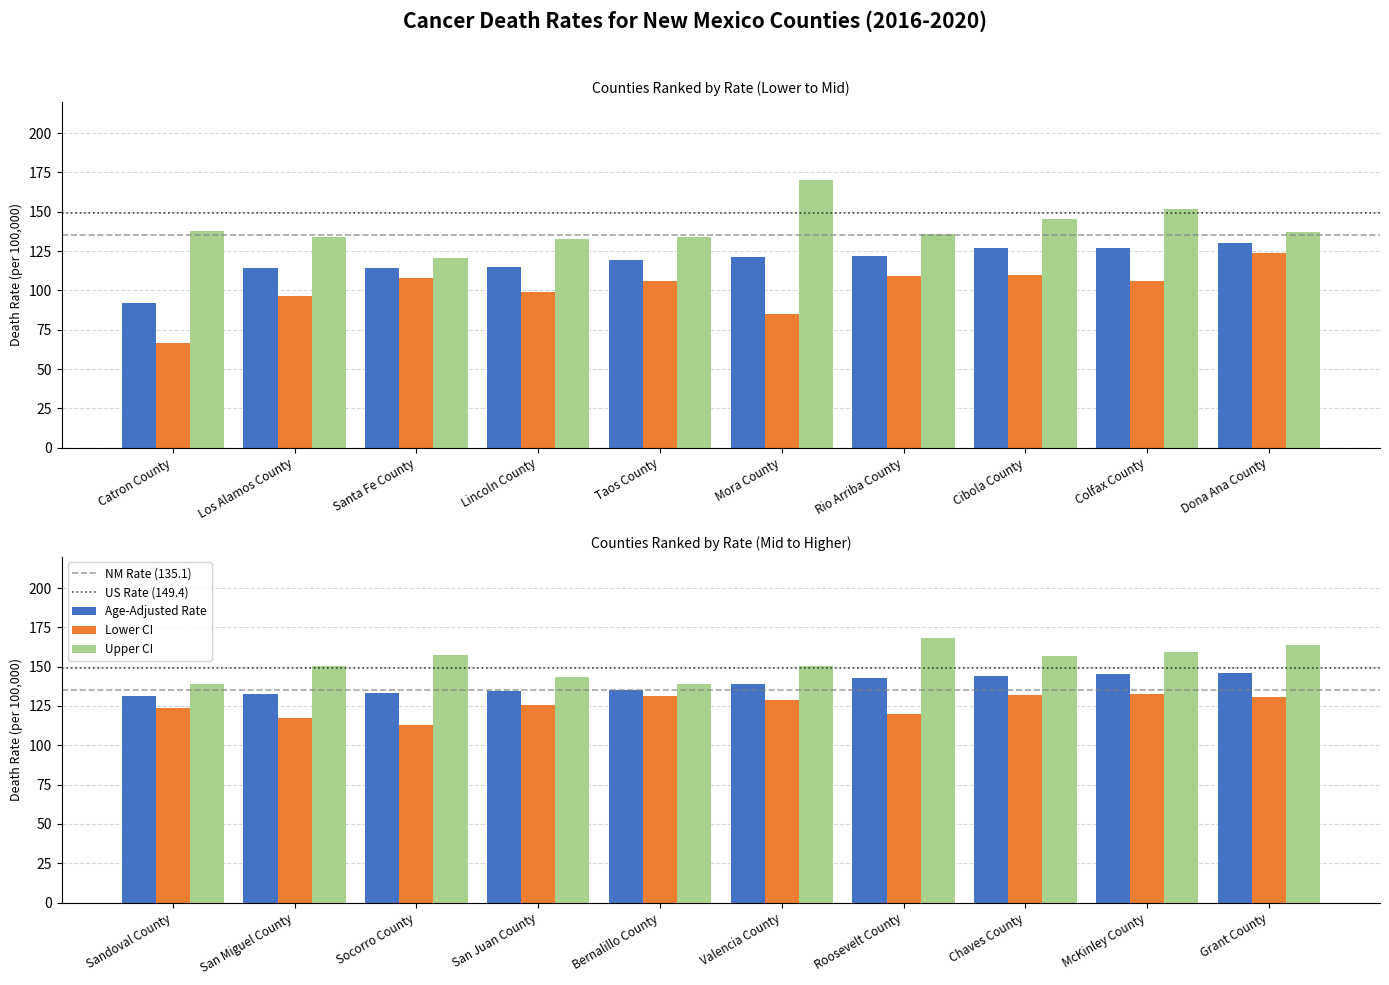

At how many categories does at least one series exceed 78?

20